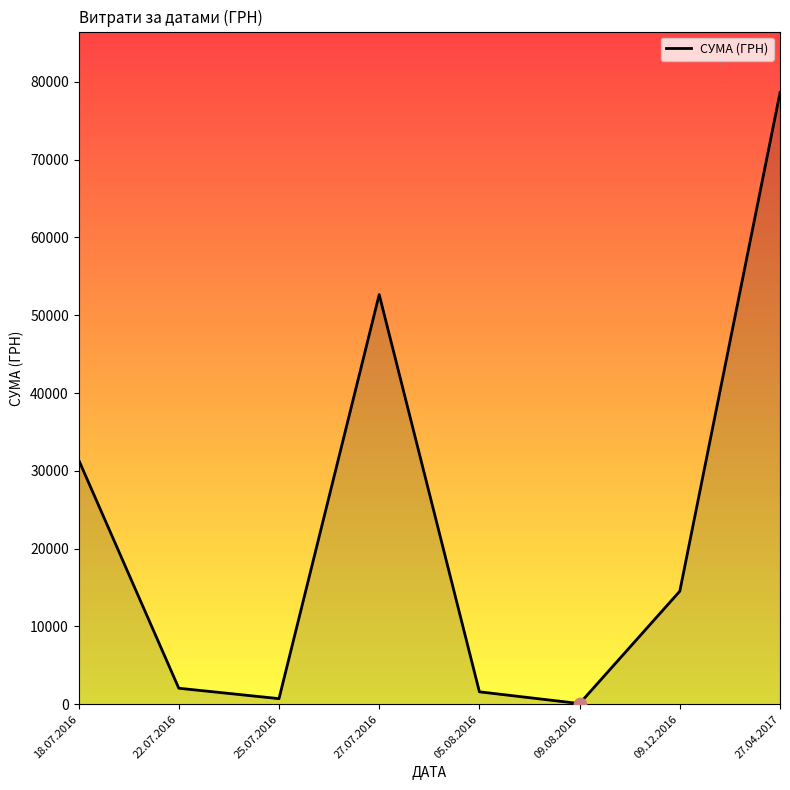

What is the ratio of the value at 22.07.2016 to the value at 25.07.2016?

2.9